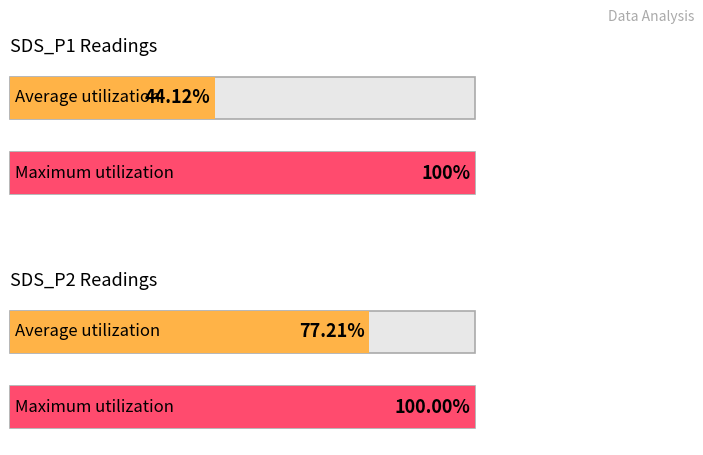

What are all the series names shown in the legend?

Average utilization, Maximum utilization